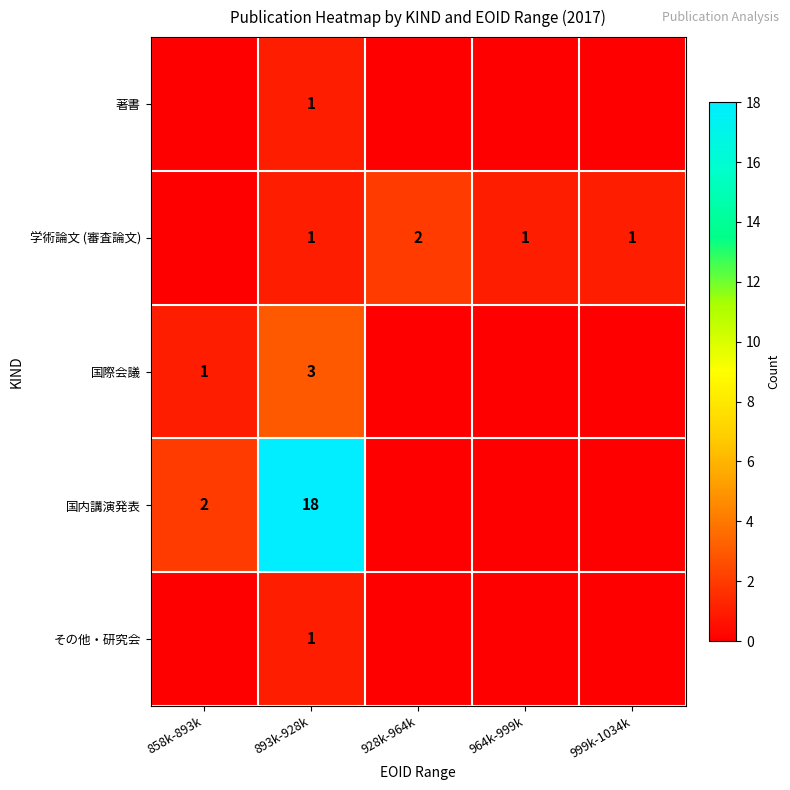

At which category is the sum across all series the highest?

893k-928k